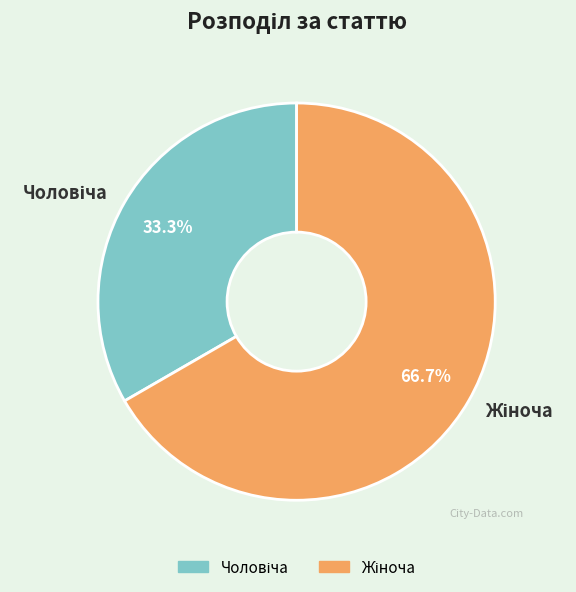

Does any single category account for the majority?

Yes